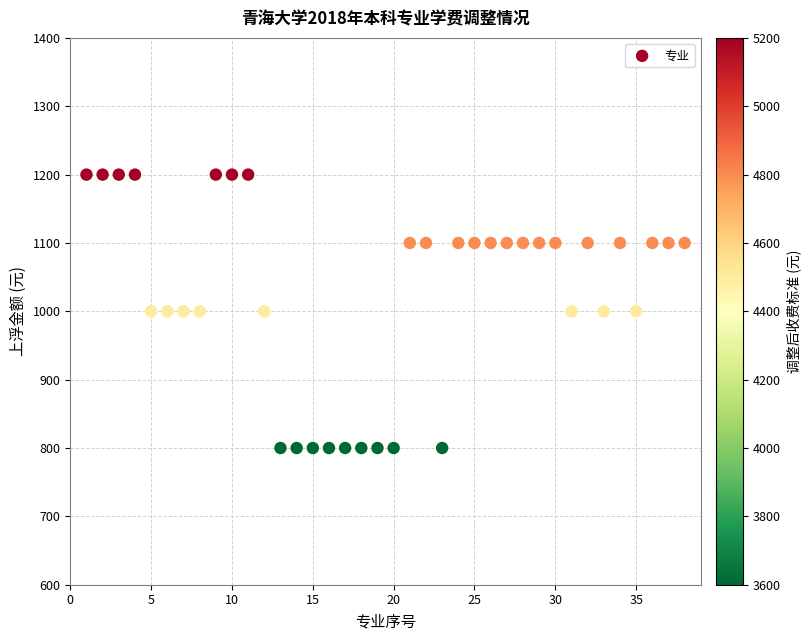

What is the range of Y values (max minus min)?

400